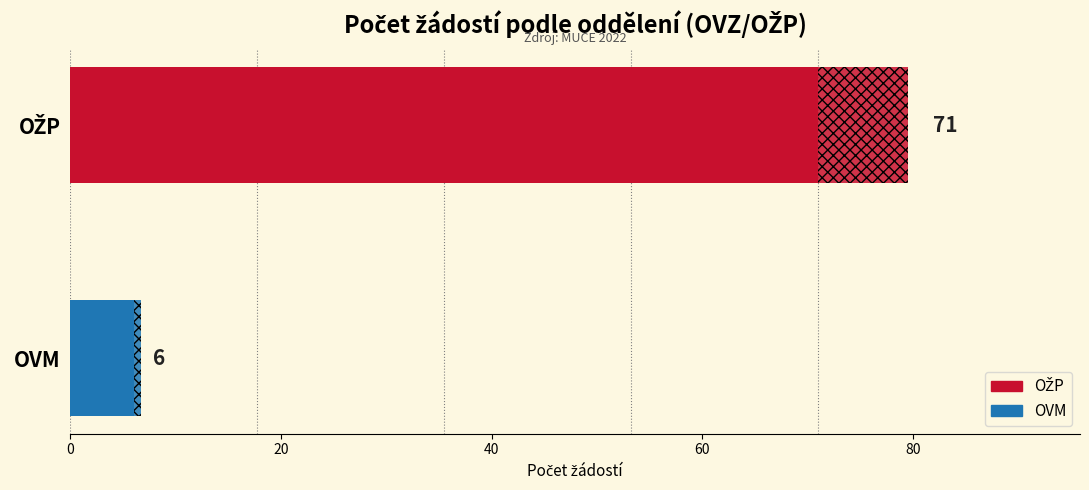

How many values are between 6 and 71?

2